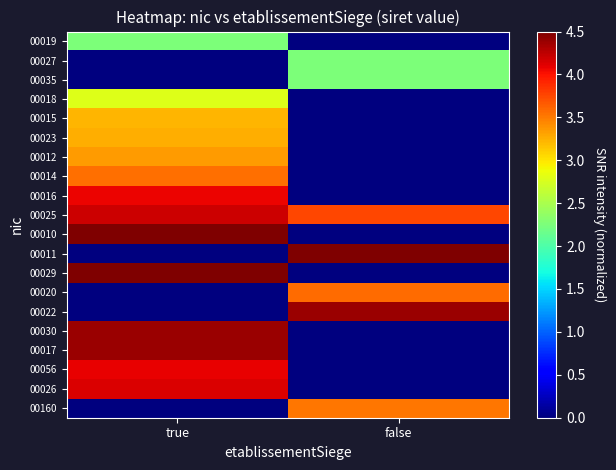

What is the spread (max minus min) of values at true?

4.5